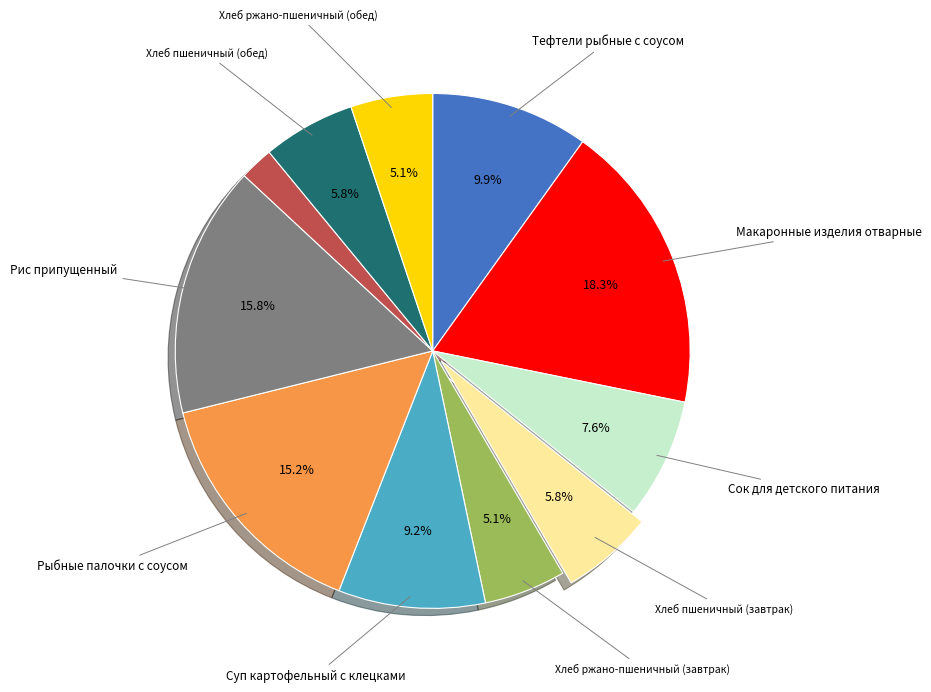

Is there a majority slice in this chart?

No